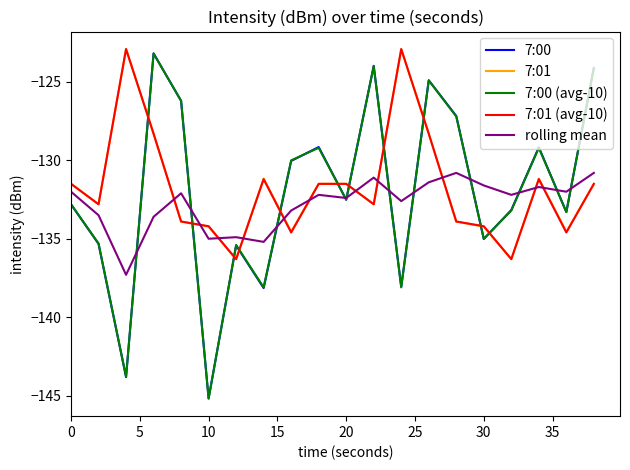

What is the minimum value for 7:00?

-145.2